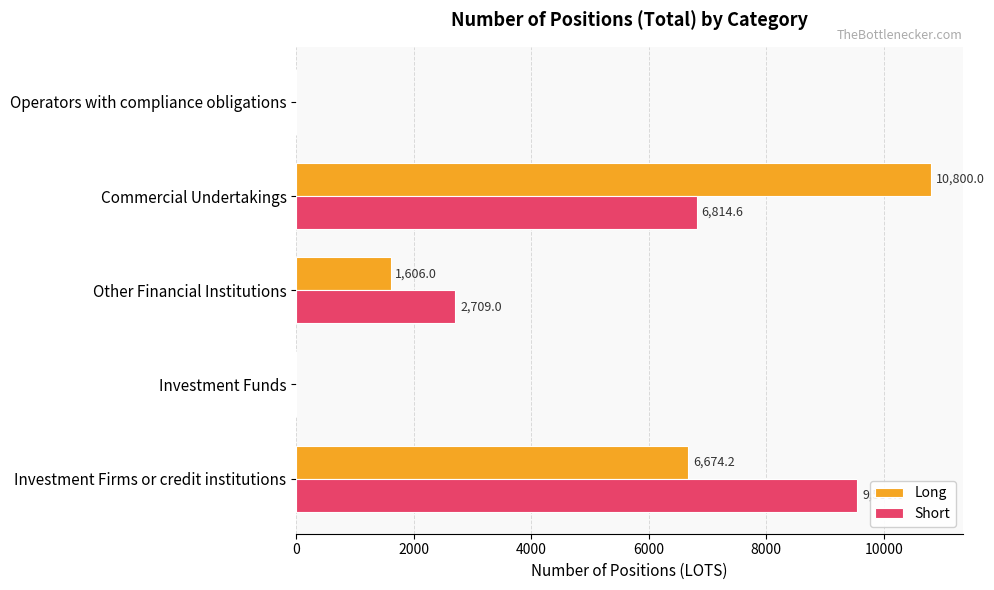

At which category is the sum across all series the highest?

Commercial Undertakings